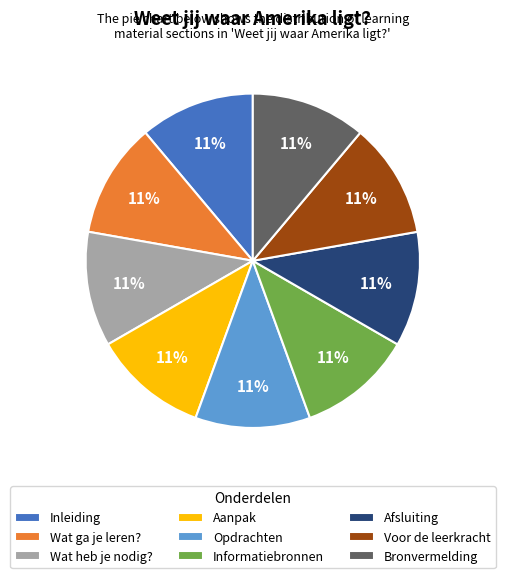

The Opdrachten slice represents 1% of the pie. True or false?

False